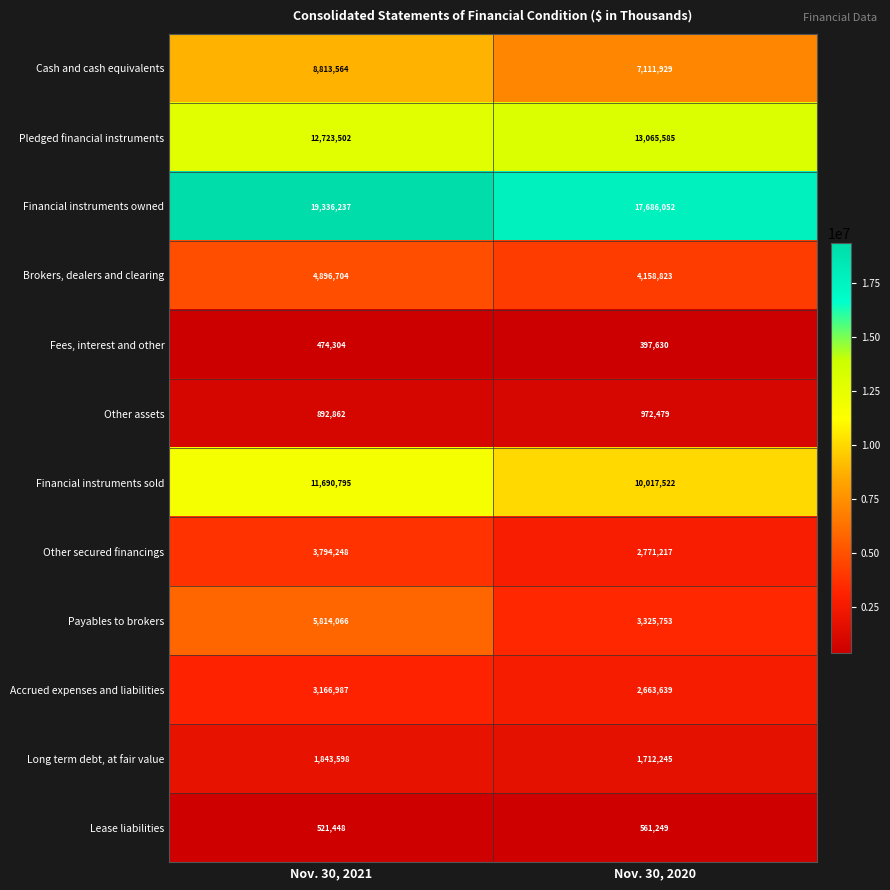

Reading left to right, transcribe all the data shown in this chart.

Cash and cash equivalents: 8813564	7111929
Pledged financial instruments: 12723502	13065585
Financial instruments owned: 19336237	17686052
Brokers, dealers and clearing: 4896704	4158823
Fees, interest and other: 474304	397630
Other assets: 892862	972479
Financial instruments sold: 11690795	10017522
Other secured financings: 3794248	2771217
Payables to brokers: 5814066	3325753
Accrued expenses and liabilities: 3166987	2663639
Long term debt, at fair value: 1843598	1712245
Lease liabilities: 521448	561249